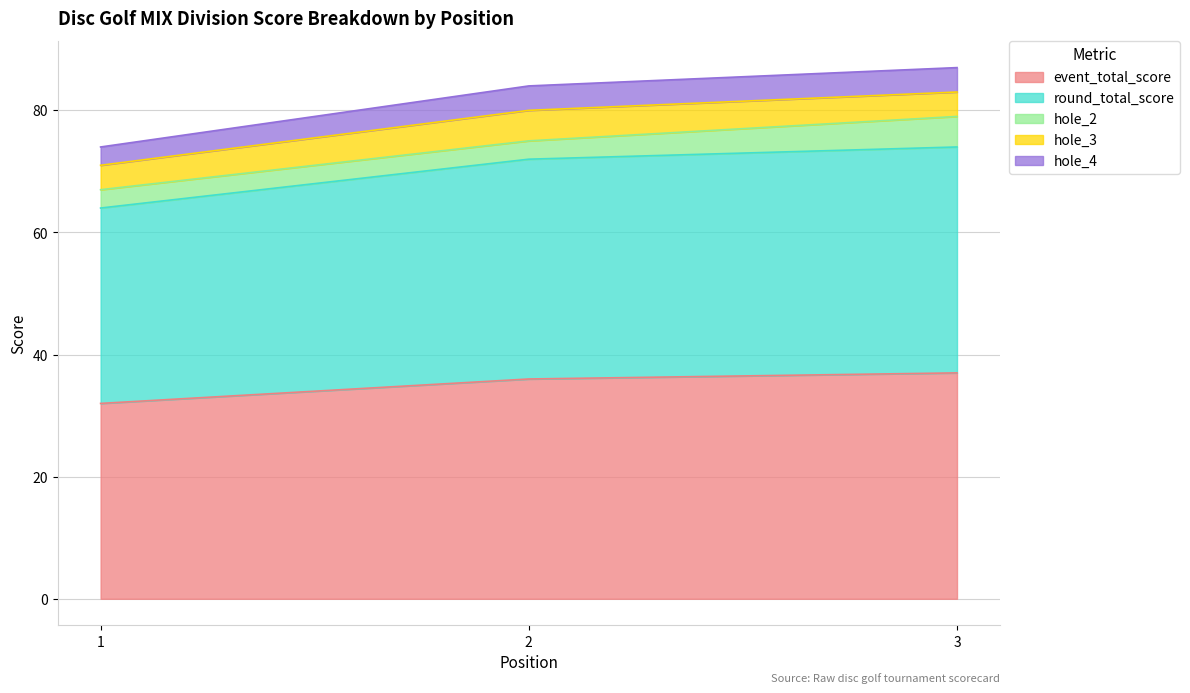

What is the sum of all hole_2 values?

11